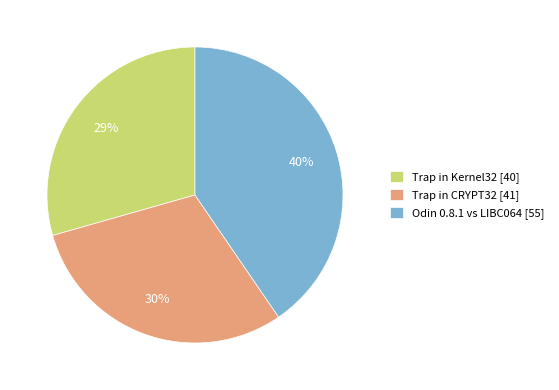

Which slice is the largest?

Odin 0.8.1 vs LIBC064